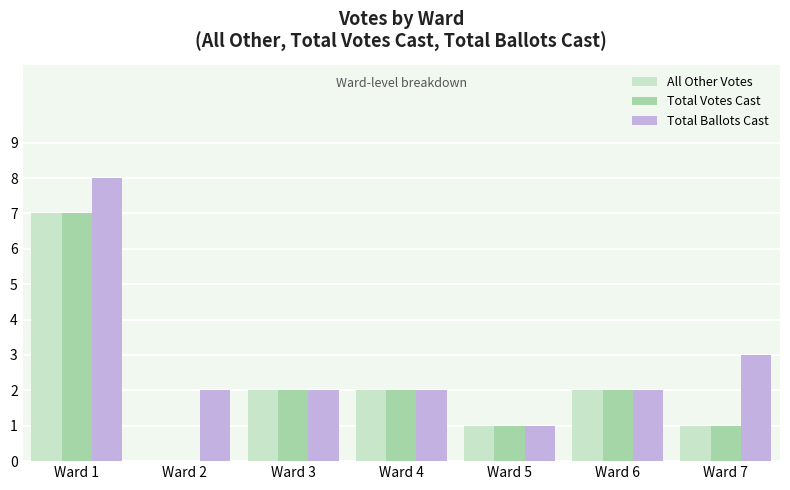

The All Other Votes series shows 3 at Ward 3. True or false?

False